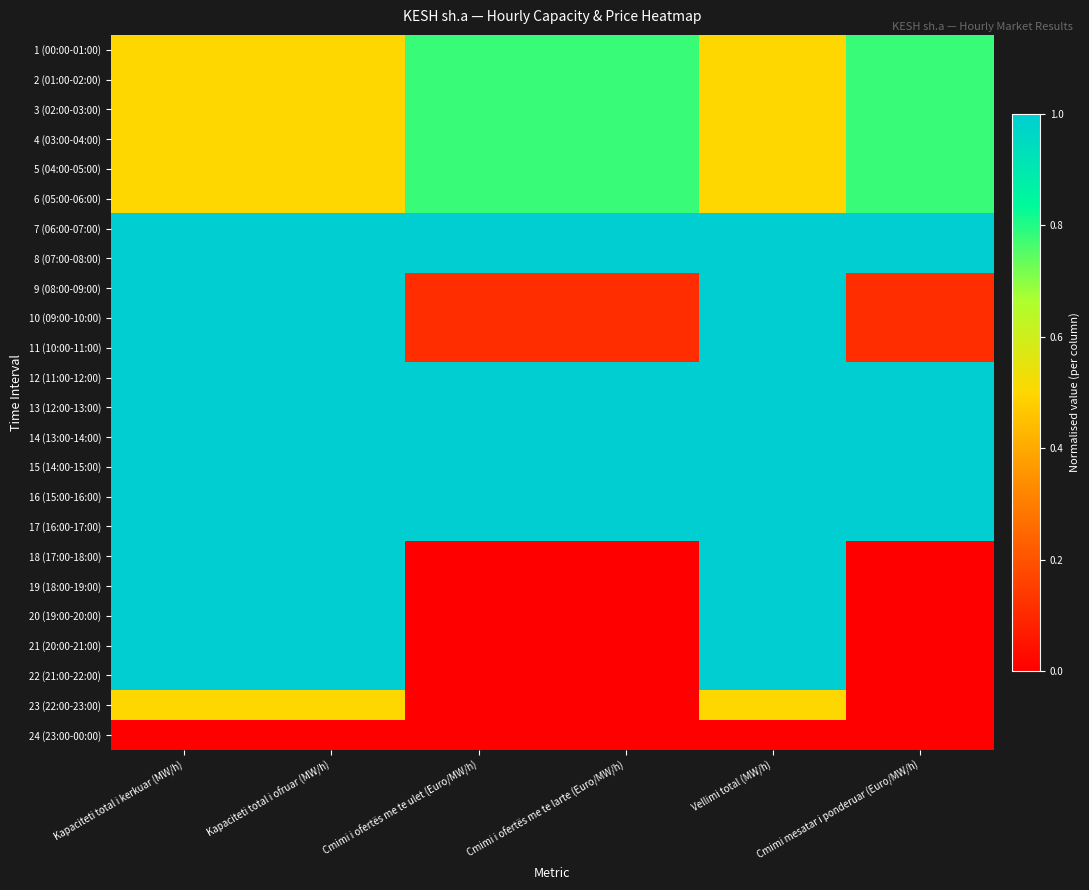

At which category is the sum across all series the highest?

Kapaciteti total i kerkuar (MW/h)